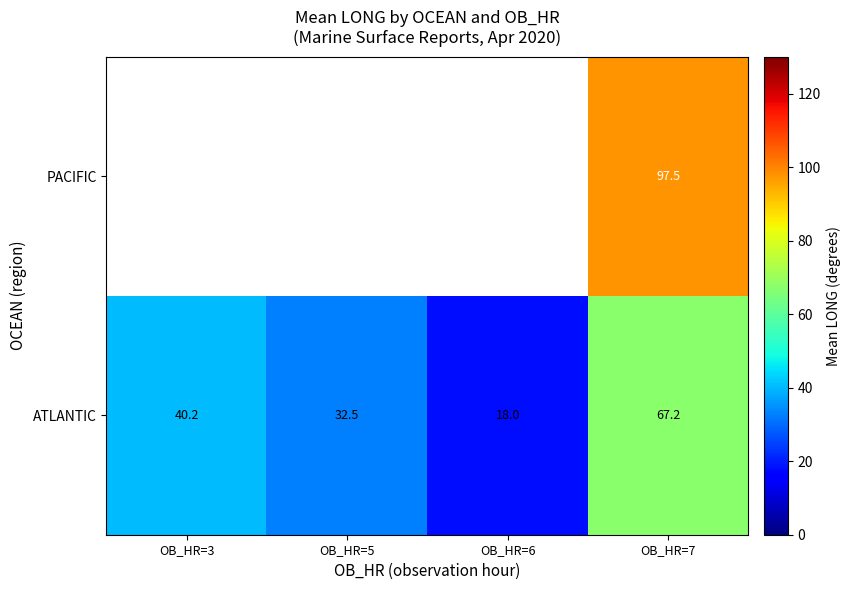

The PACIFIC series shows 97.5 at OB_HR=7. True or false?

True